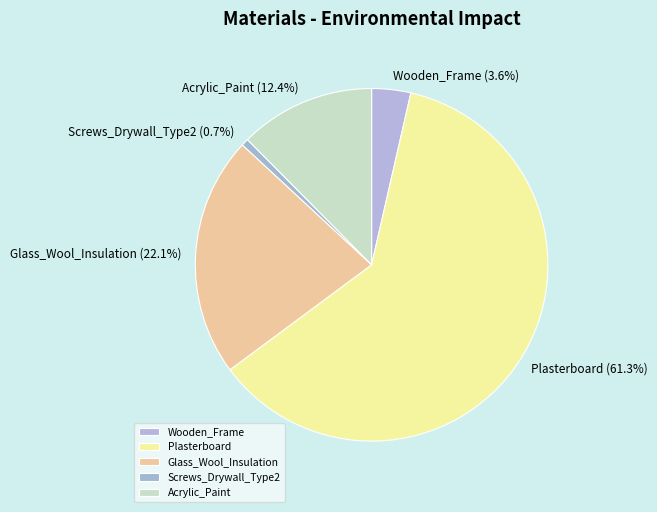

What percentage is the Wooden_Frame slice, to the nearest percent?

4%